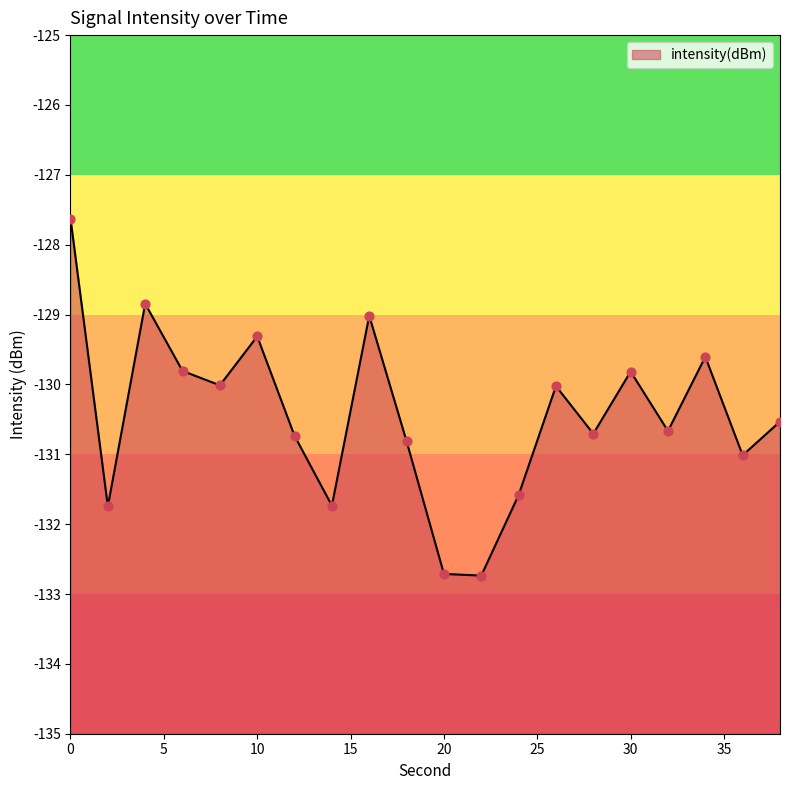

Between 16 and 32, which is larger?

16